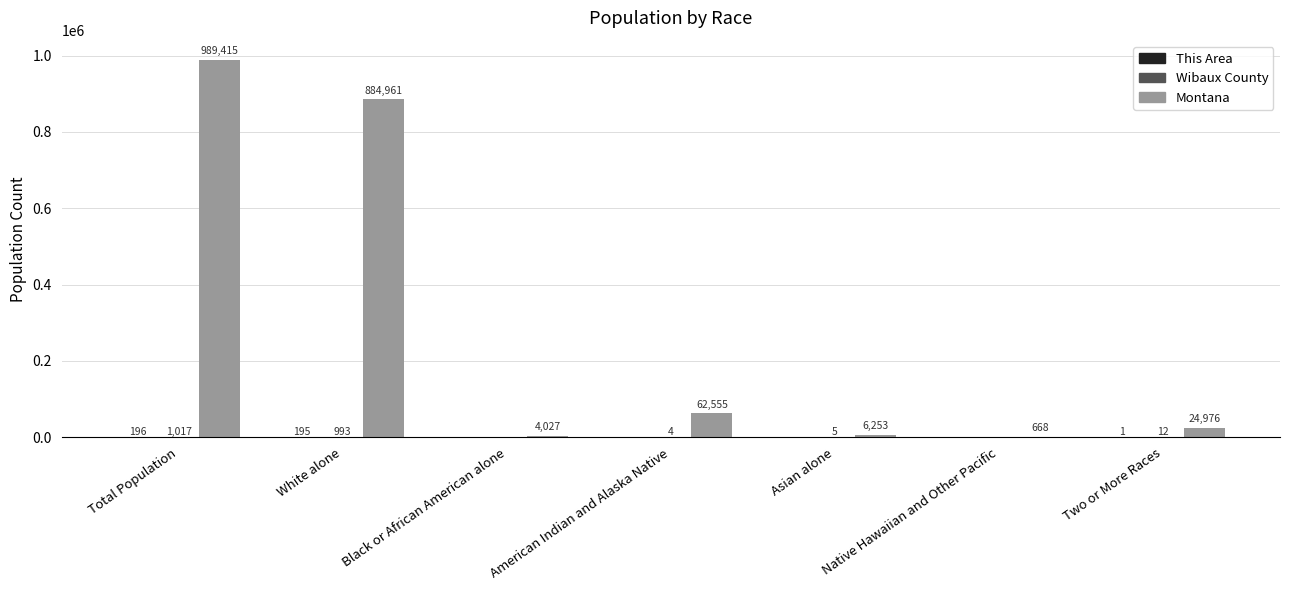

The Montana series shows 24976 at Two or More Races. True or false?

True